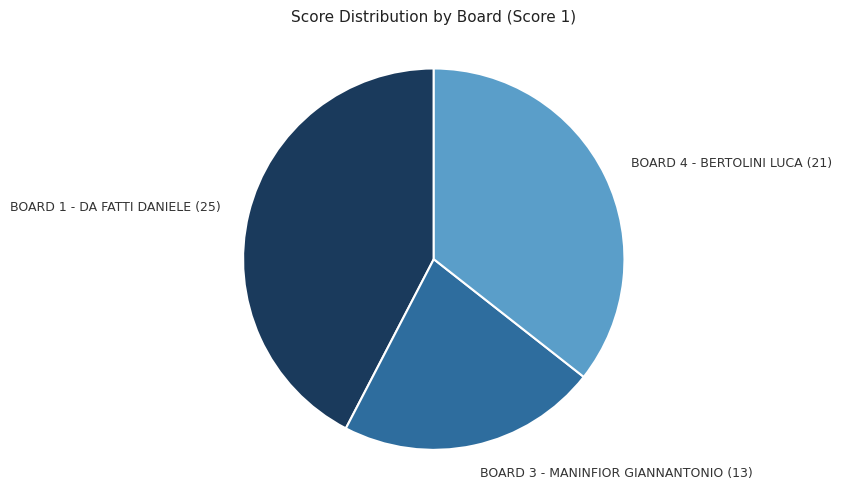

Is it true that BOARD 1 - DA FATTI DANIELE (25) is 32% of the pie?

False